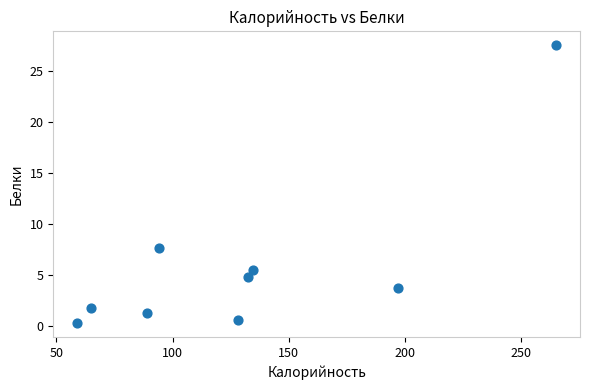

What is the range of Y values (max minus min)?

27.3